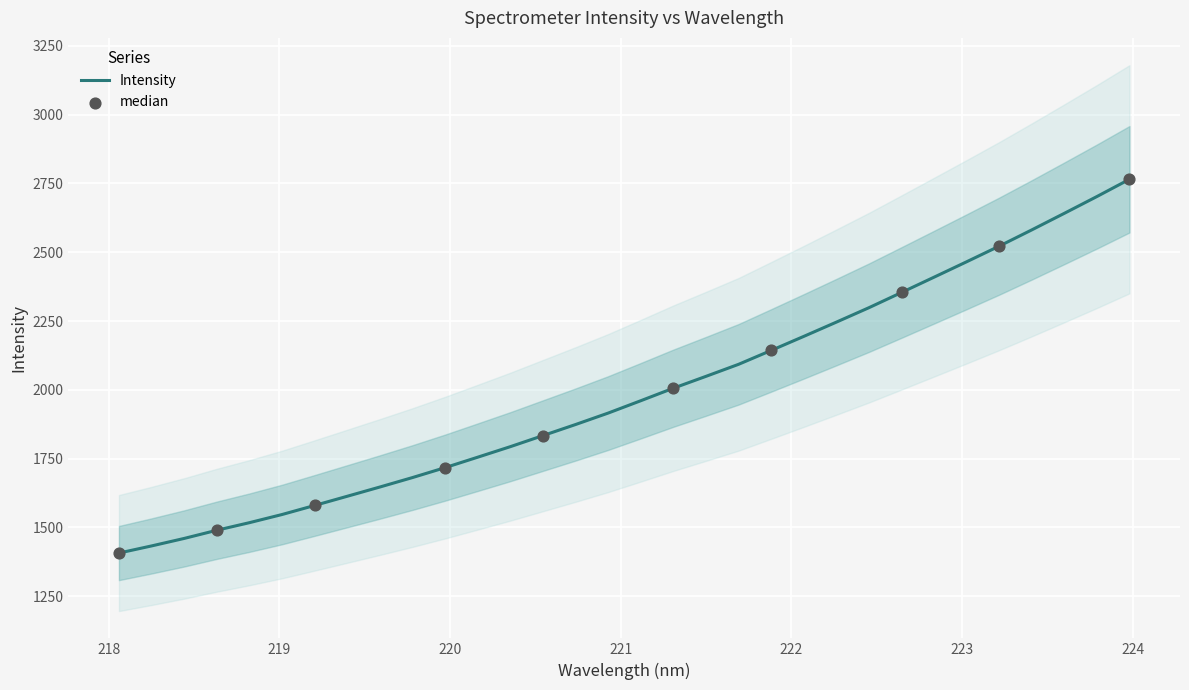

What is the ratio of the value at 220.5444 to the value at 222.0721?

0.8